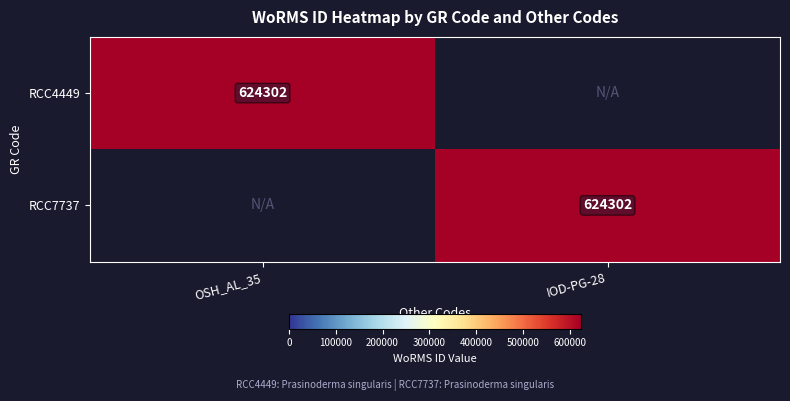

The RCC7737 series shows 320138 at IOD-PG-28. True or false?

False